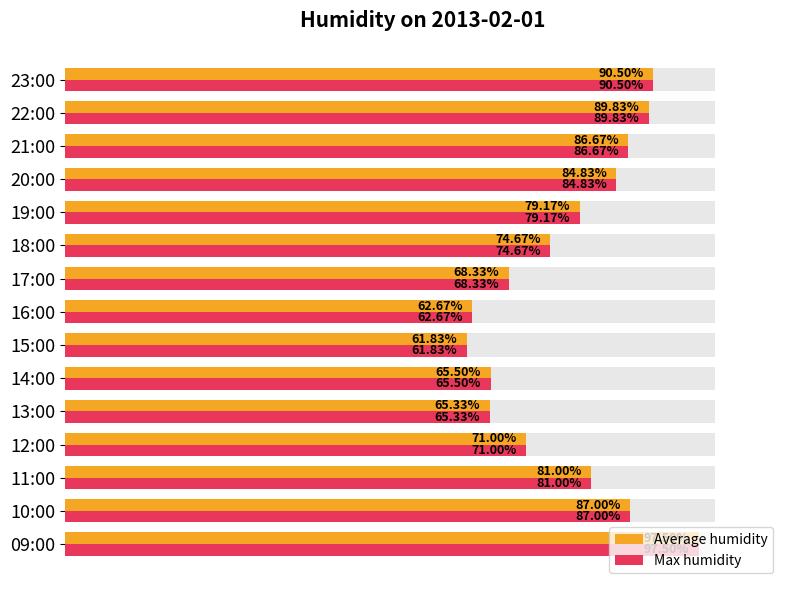

What is the highest value of the Max humidity series?

97.5